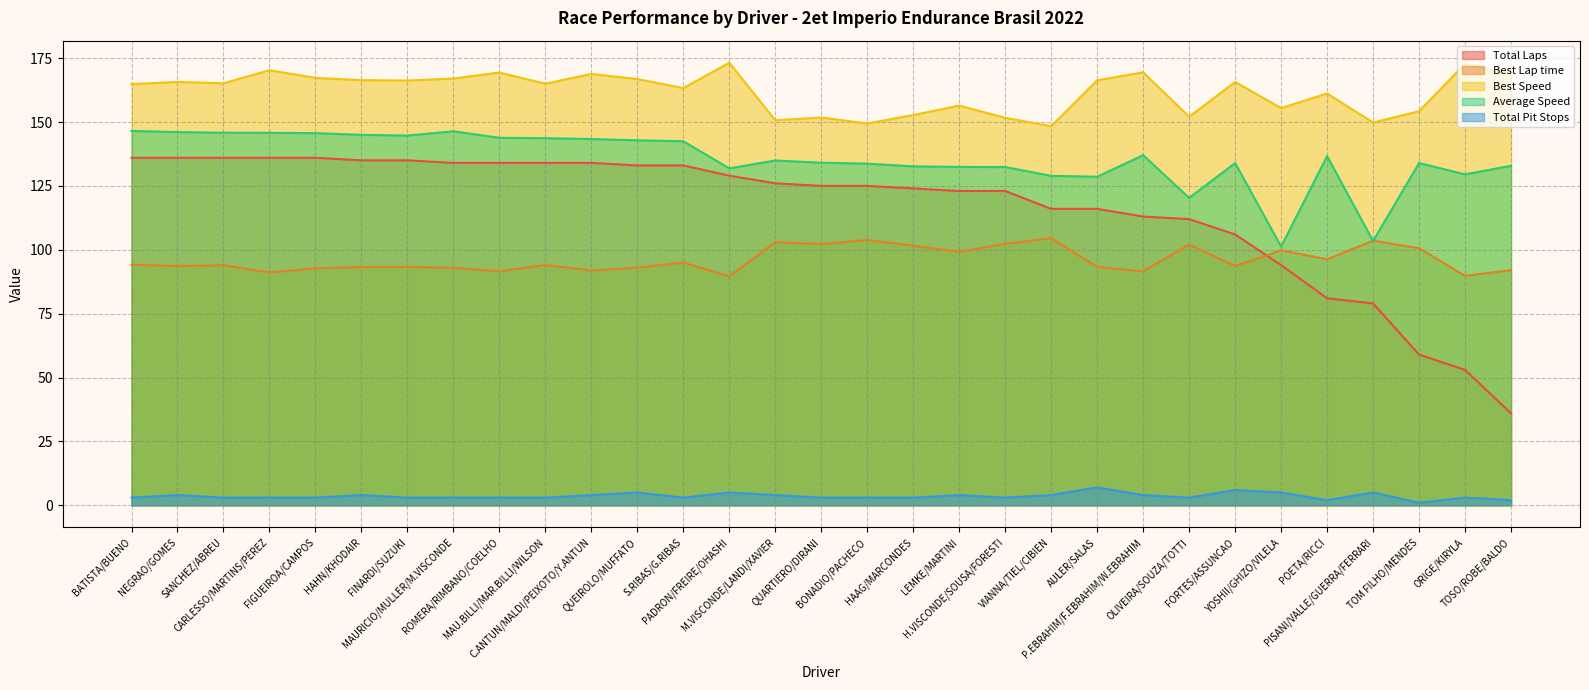

At which label does Best Speed first exceed 165?

NEGRAO/GOMES